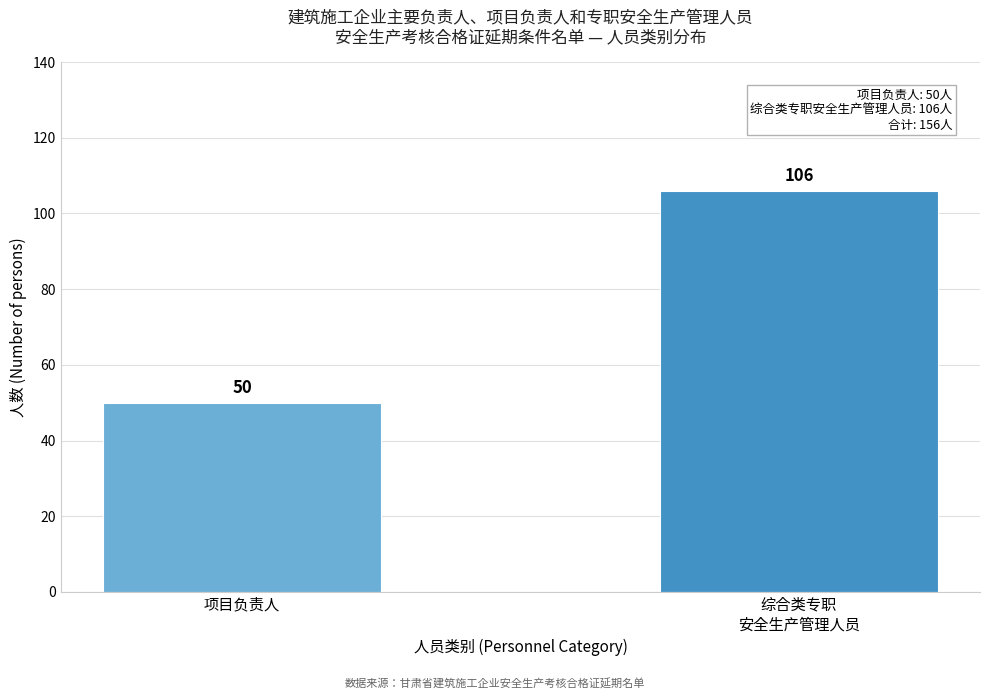

Reading right to left, list all the values displayed in this chart.

106	50